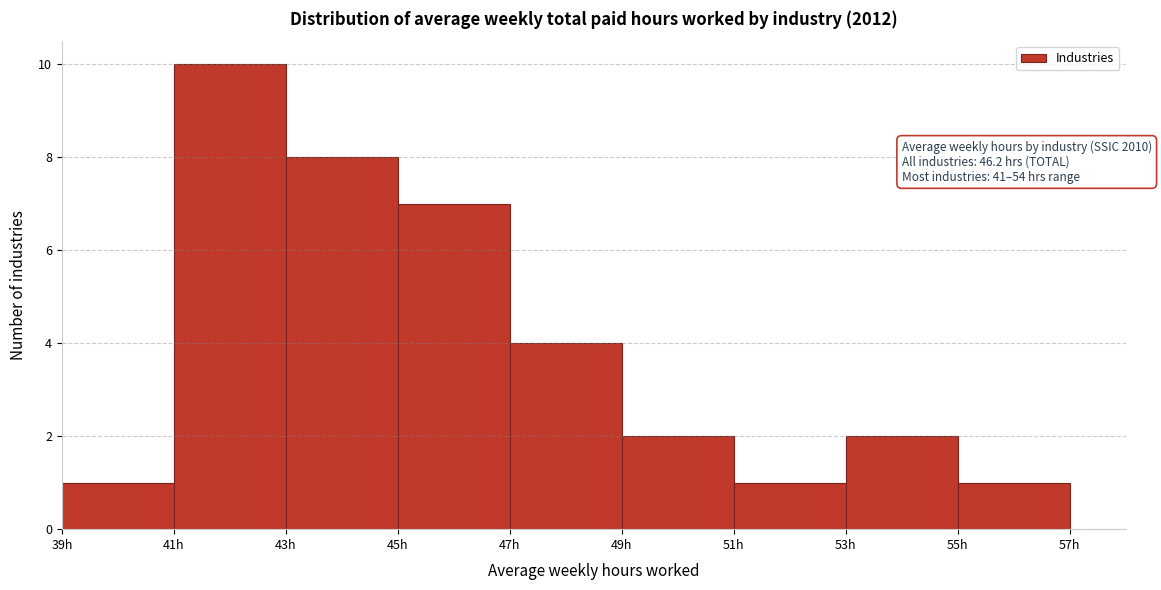

Which range on the x-axis has the tallest bar?

41 to 43